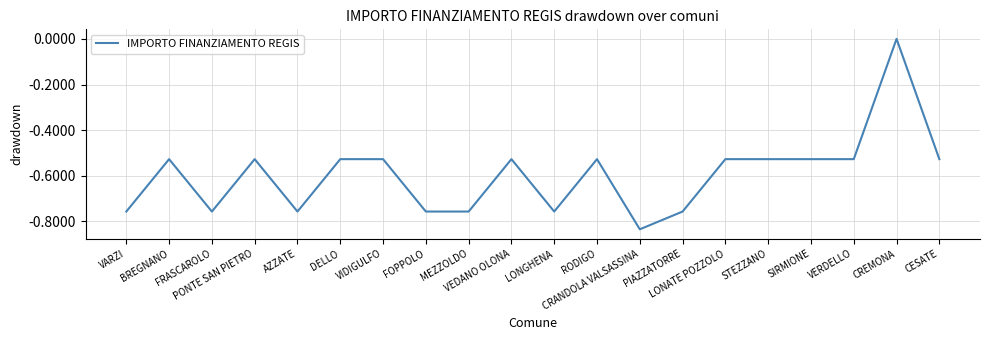

At which category does the data reach its first local peak?

BREGNANO